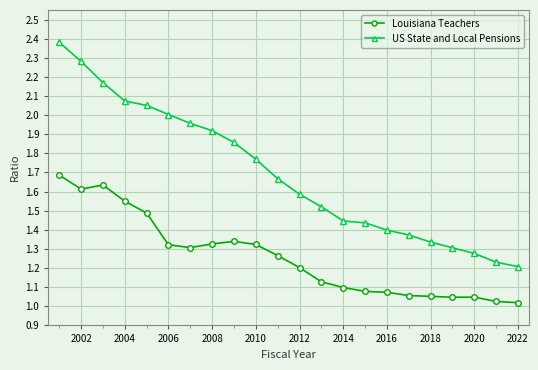

What is the difference between the second highest and minimum values in the Louisiana Teachers series?

0.6